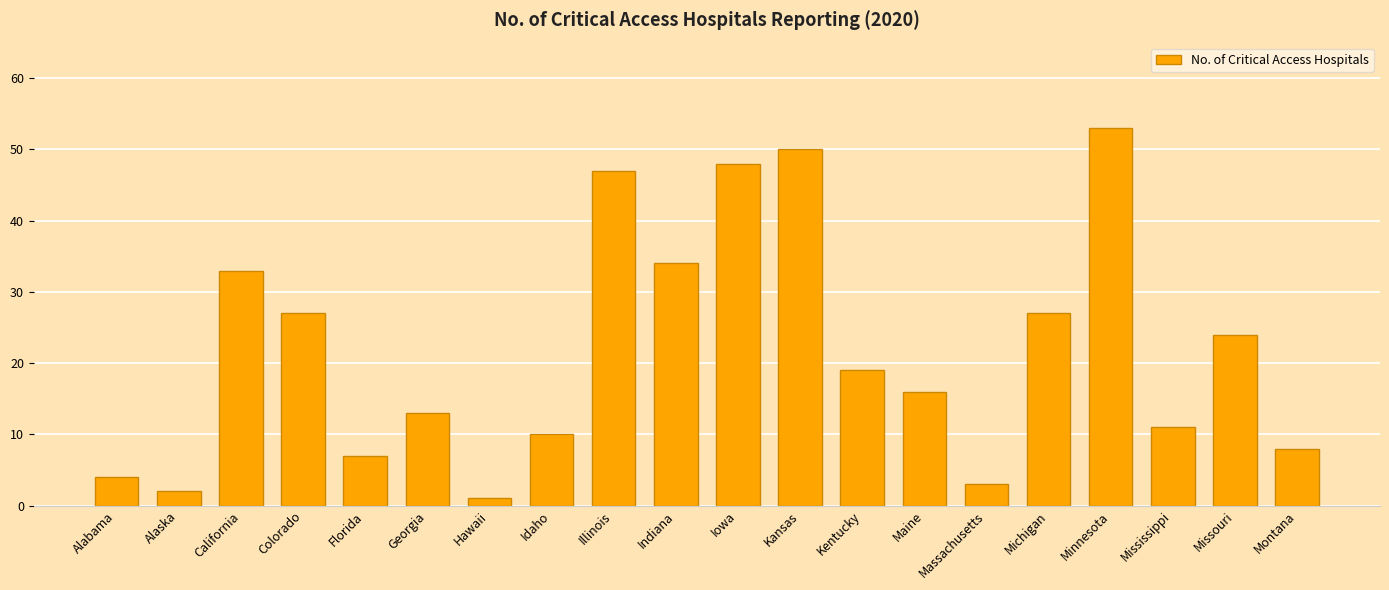

What is the approximate value at Mississippi, to the nearest 5?

10